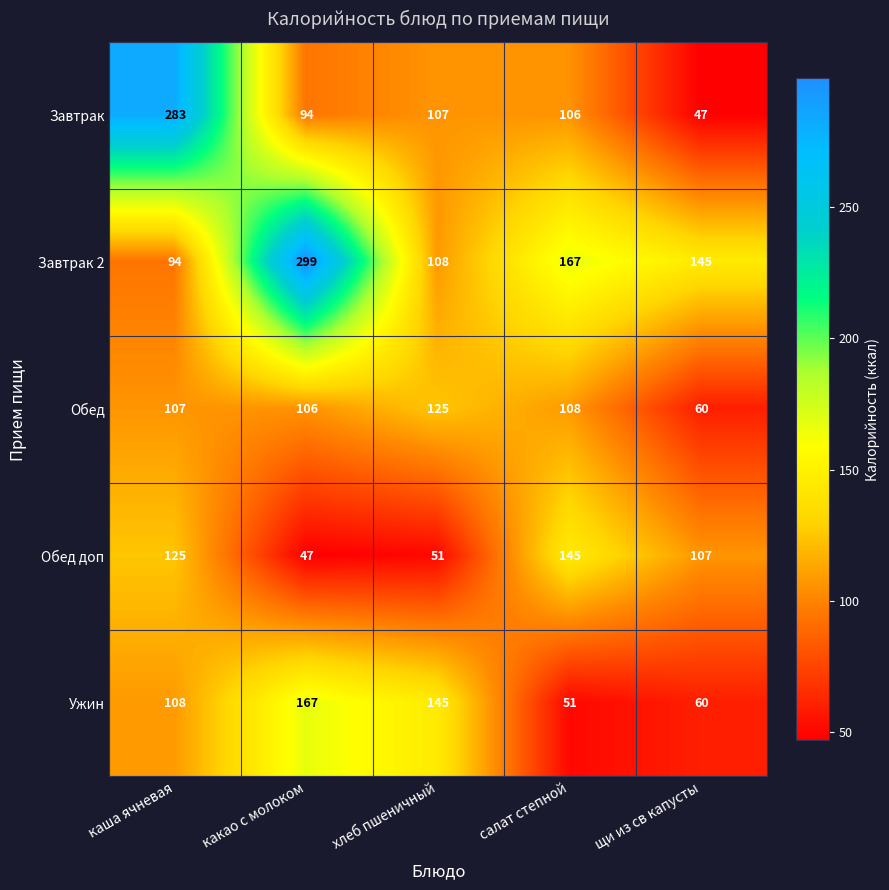

At хлеб пшеничный, list the series in order from smallest to largest.

Обед доп, Завтрак, Завтрак 2, Обед, Ужин